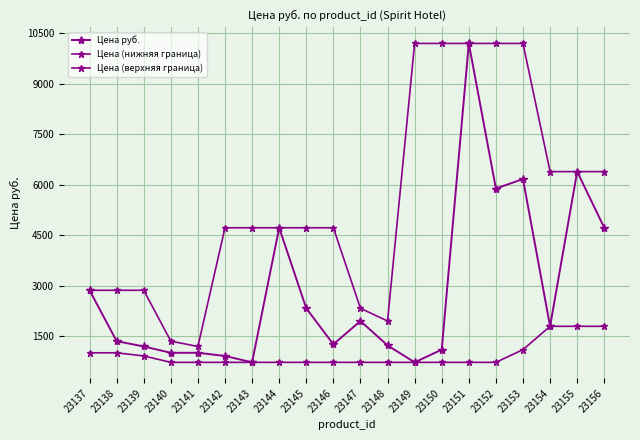

Count the number of data series in this chart.

3